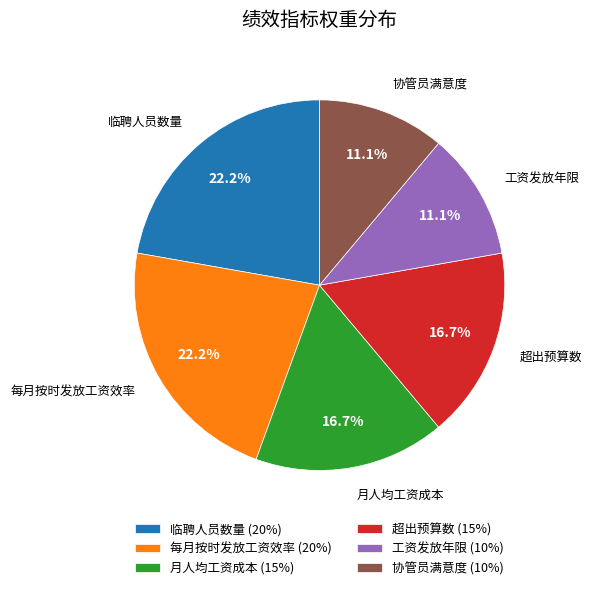

How many slices are in this pie chart?

6